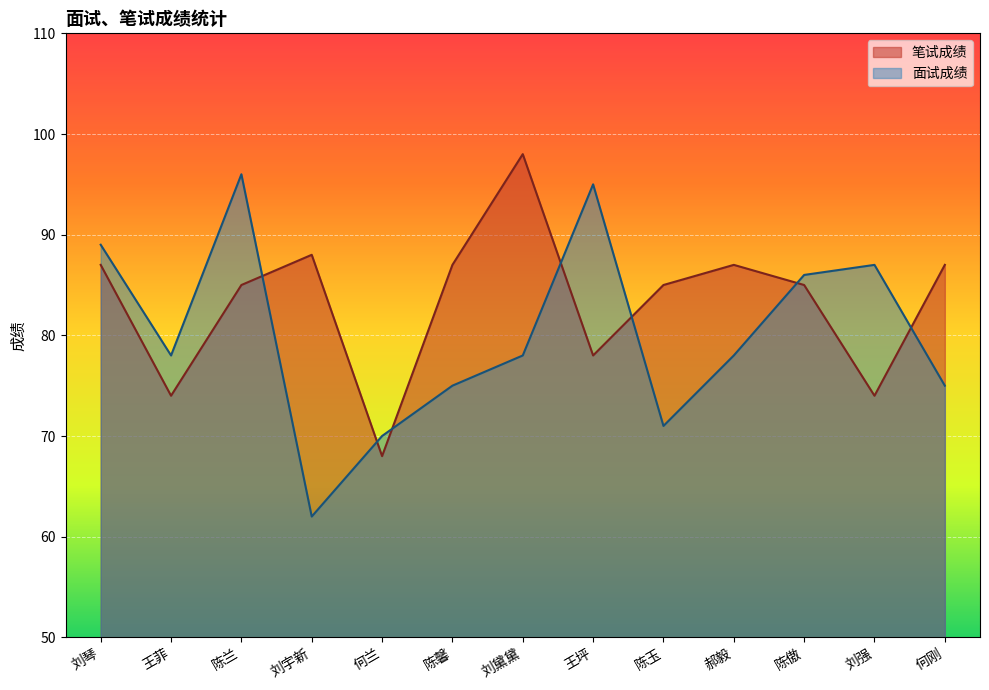

Reading left to right, list all the values displayed in this chart.

笔试成绩: 刘琴=87	王菲=74	陈兰=85	刘宇新=88	何兰=68	陈馨=87	刘黛黛=98	王坪=78	陈玉=85	郝毅=87	陈傲=85	刘强=74	何刚=87
面试成绩: 刘琴=89	王菲=78	陈兰=96	刘宇新=62	何兰=70	陈馨=75	刘黛黛=78	王坪=95	陈玉=71	郝毅=78	陈傲=86	刘强=87	何刚=75